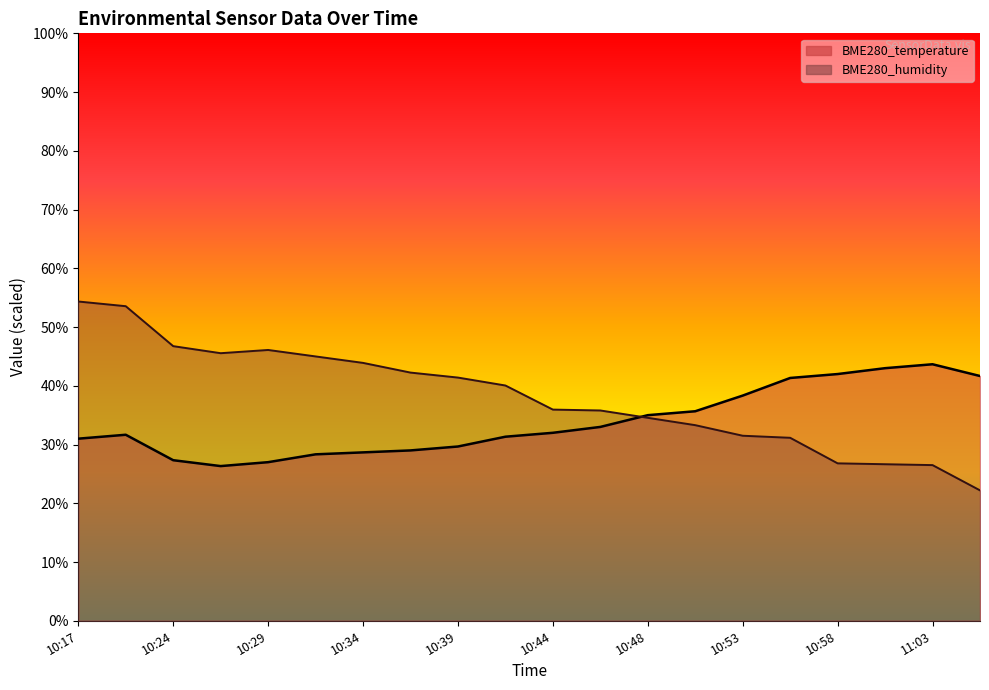

What is the highest value of the BME280_humidity series?

54.3